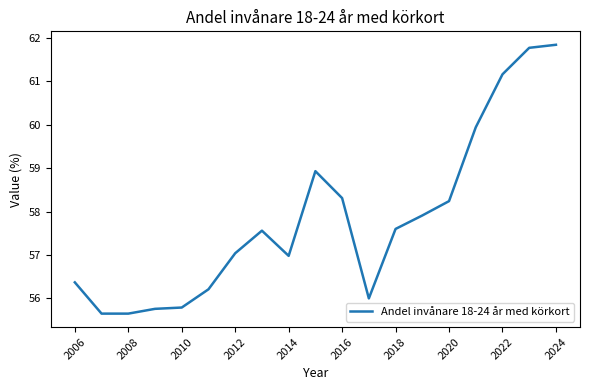

What is the difference between the maximum and minimum values?

6.2